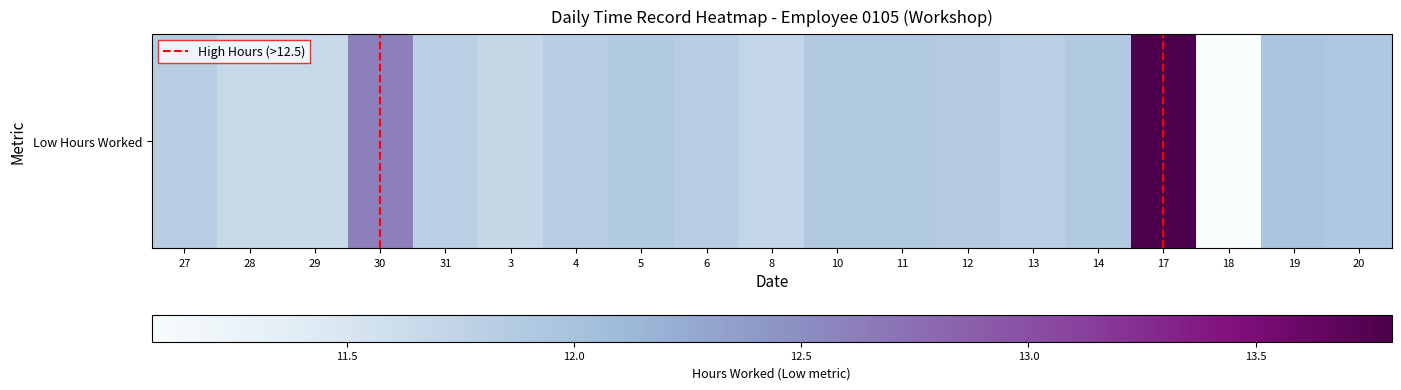

Between 6 and 29, which is larger?

6